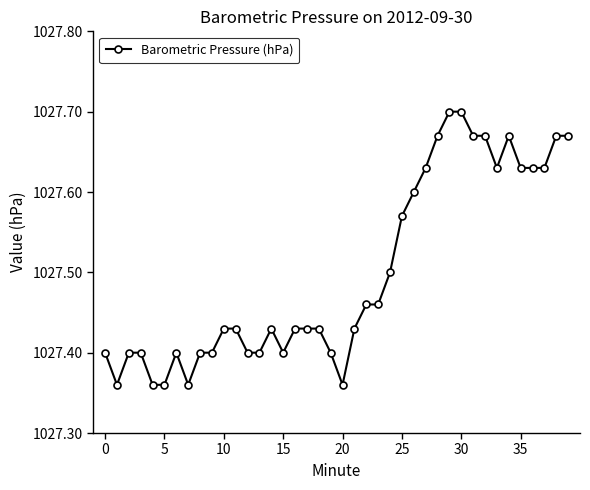

How many values are between 1027 and 1028?

40